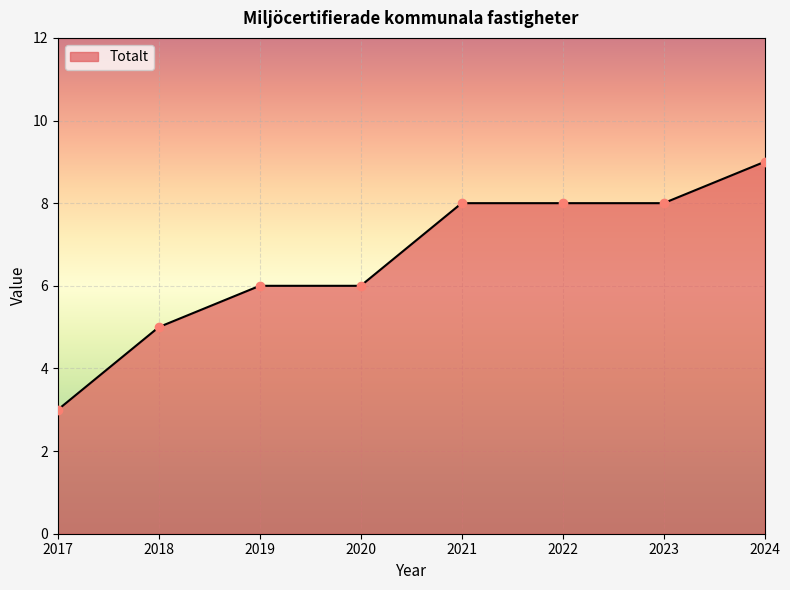

Is it true that the value at 2024 is 6?

False